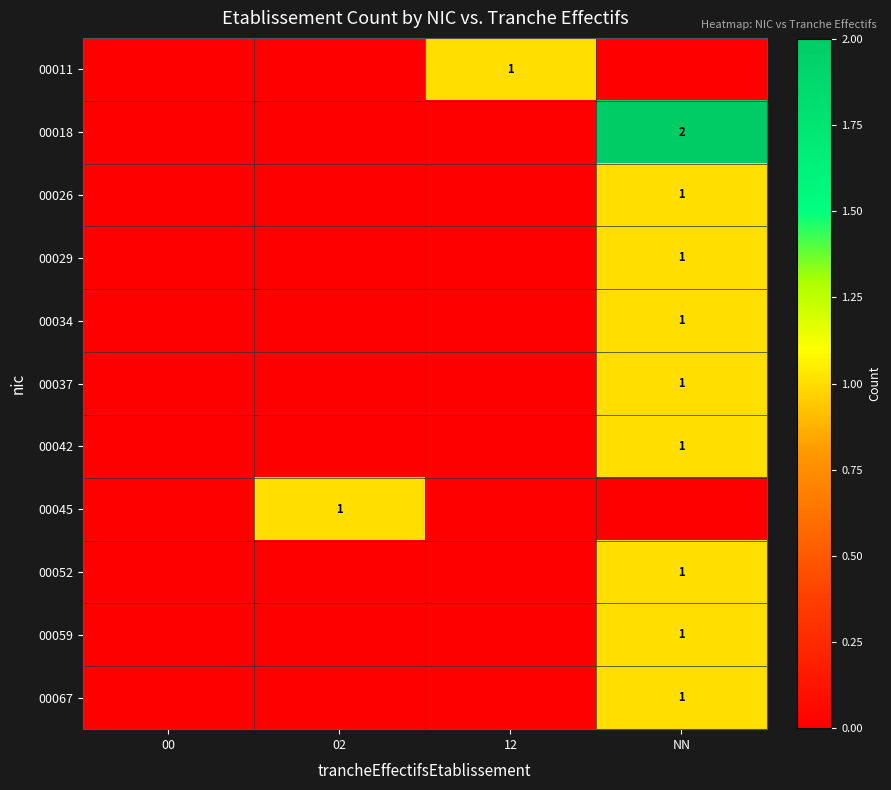

Which series has the largest total across all categories?

00018